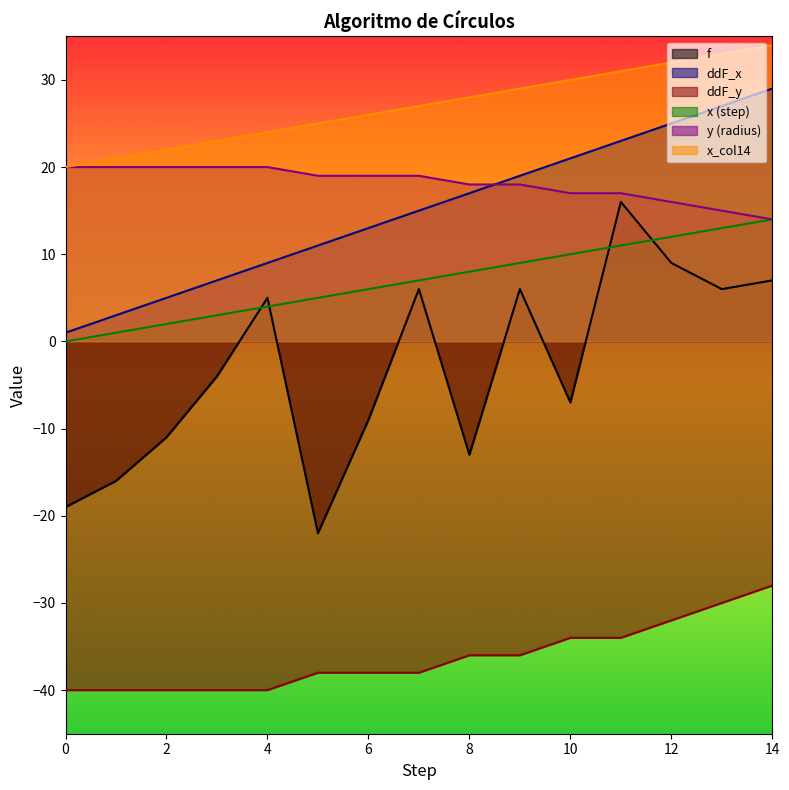

What is the greatest value displayed?

34